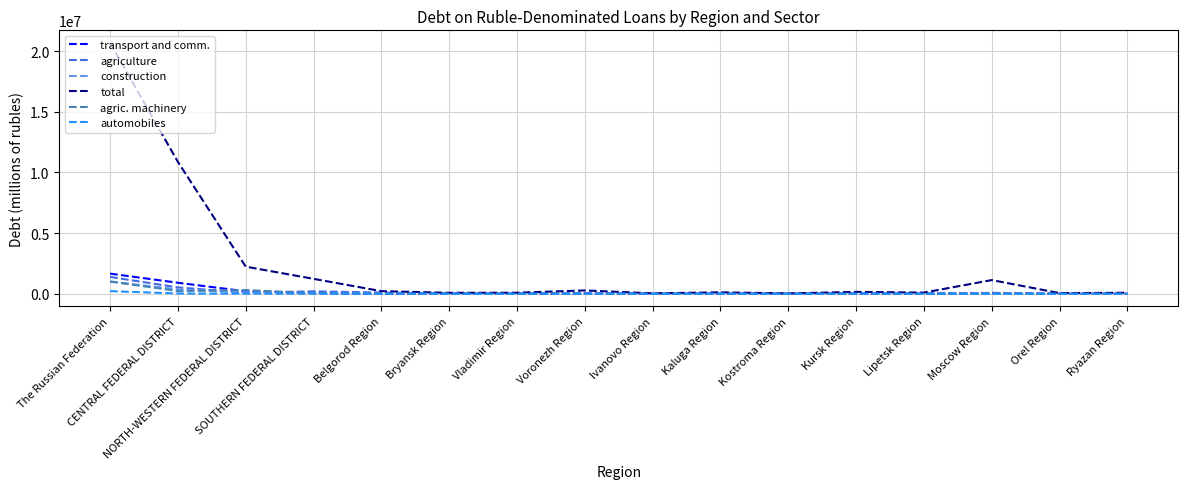

Which series has the widest spread of values?

total